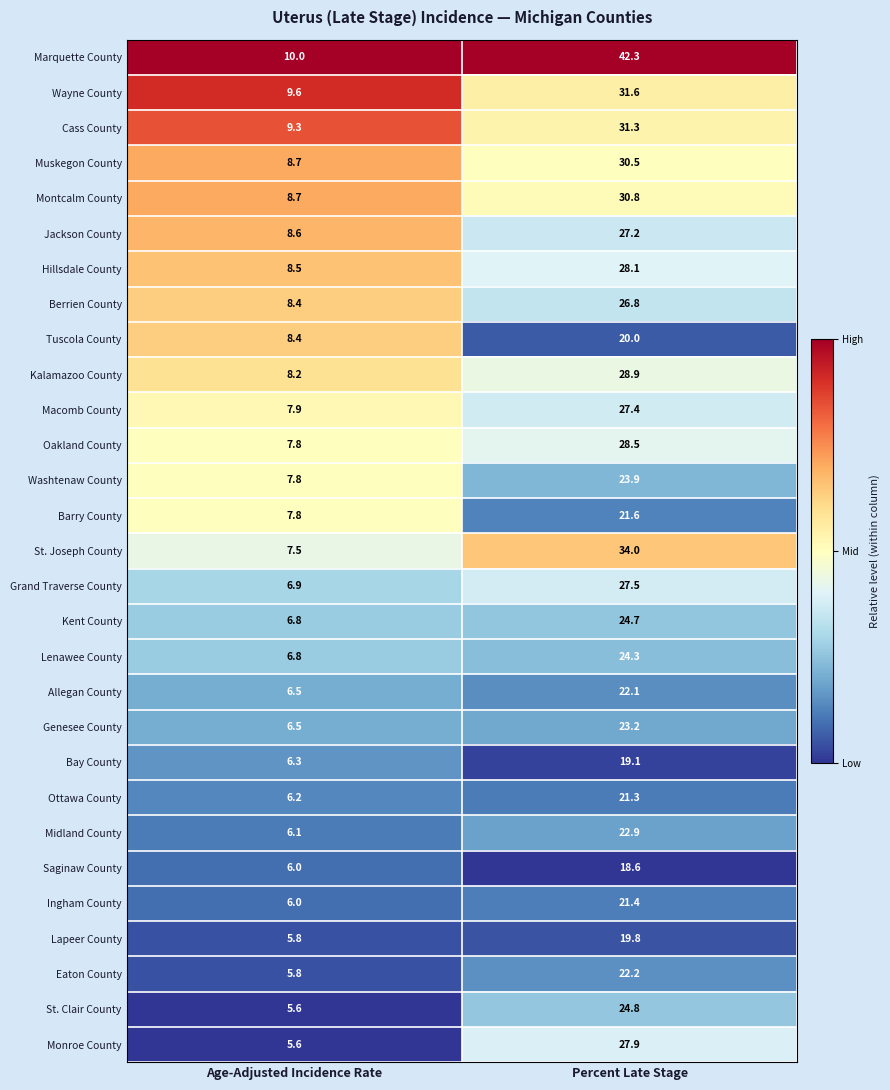

At which label does Wayne County first exceed 31?

Percent Late Stage